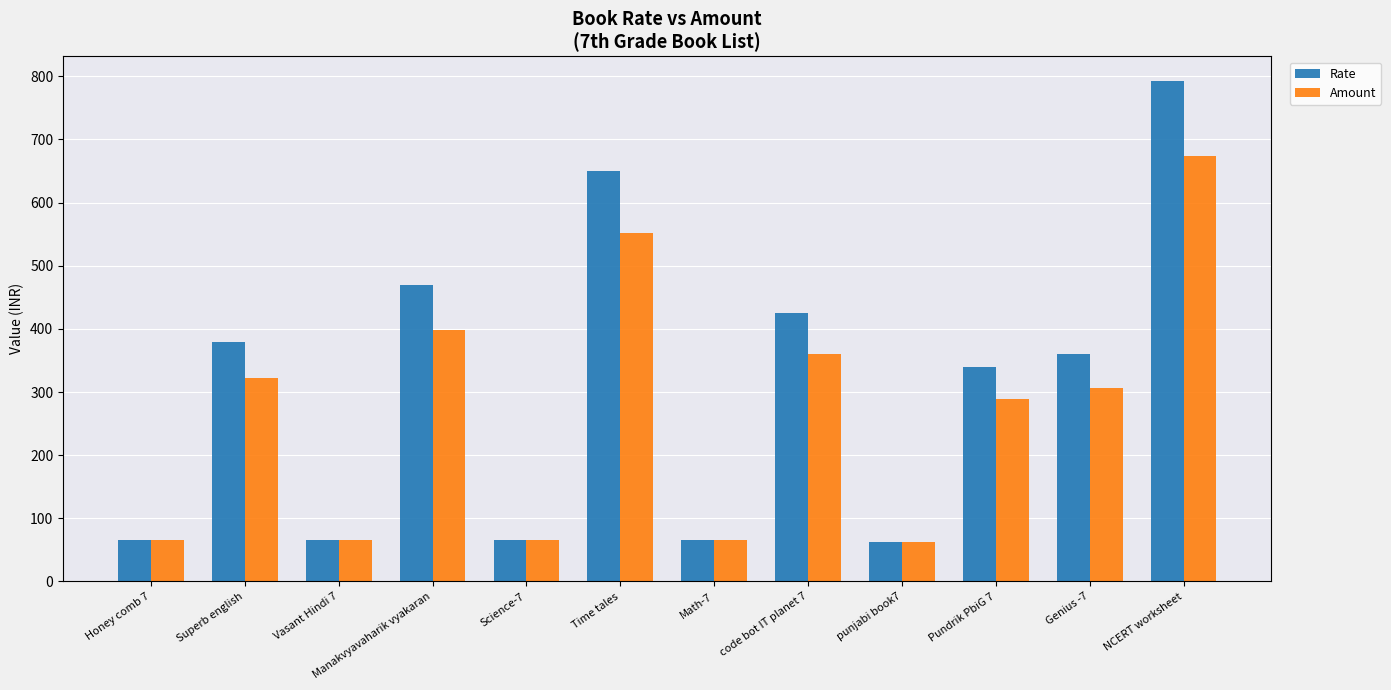

The Amount series shows 399 at Manakvyavaharik vyakaran. True or false?

True